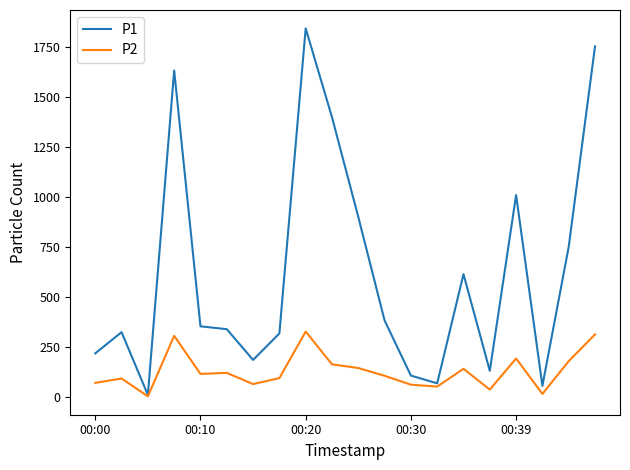

Rank the series by their average value, from highest to lowest.

P1, P2